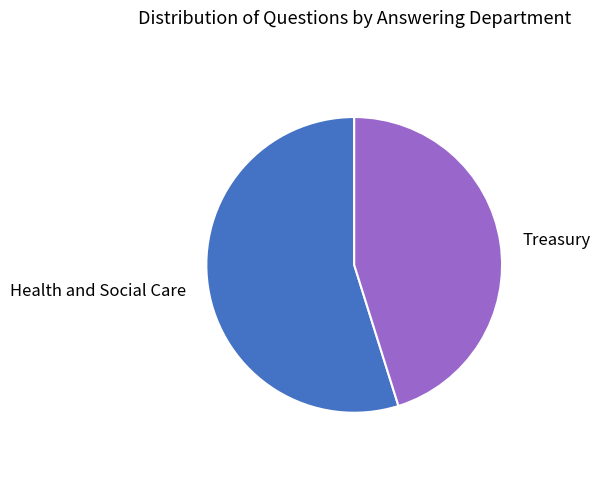

What is the majority slice?

Health and Social Care